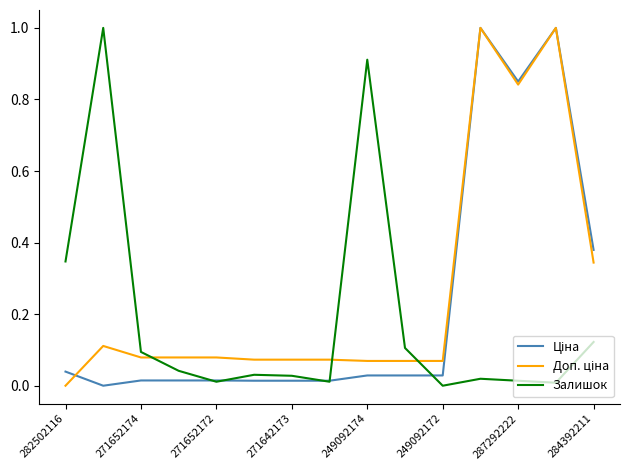

What is the maximum value shown in the chart?

1.0